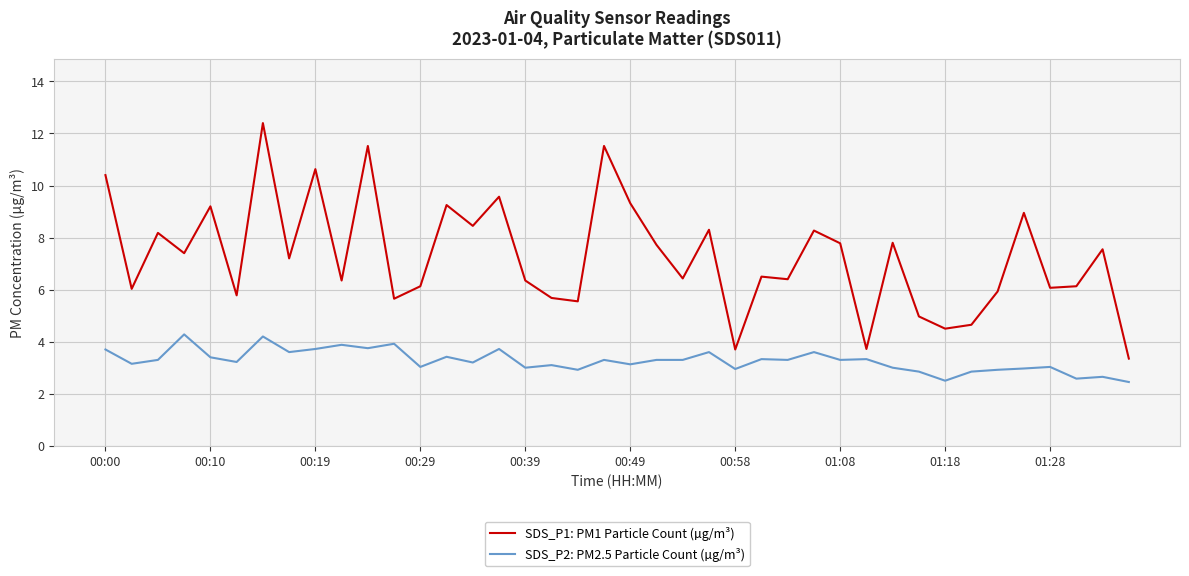

Which series has the widest spread of values?

SDS_P1: PM1 Particle Count (µg/m³)